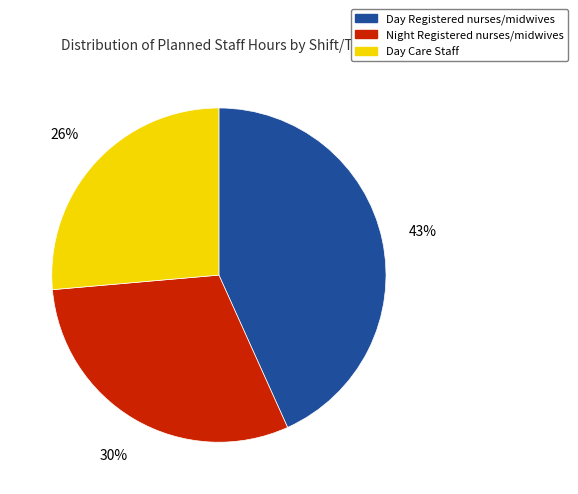

What percentage is the Night Registered slice, to the nearest percent?

30%